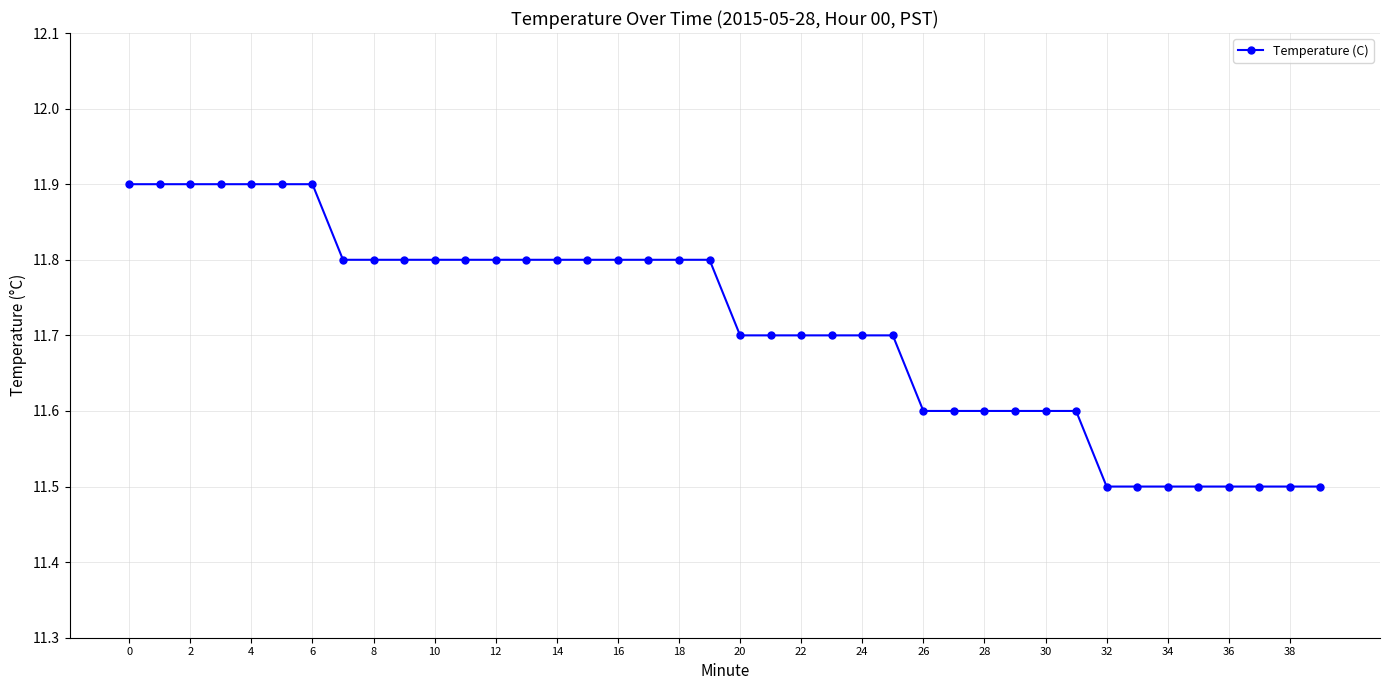

What is the minimum value shown in the chart?

11.5